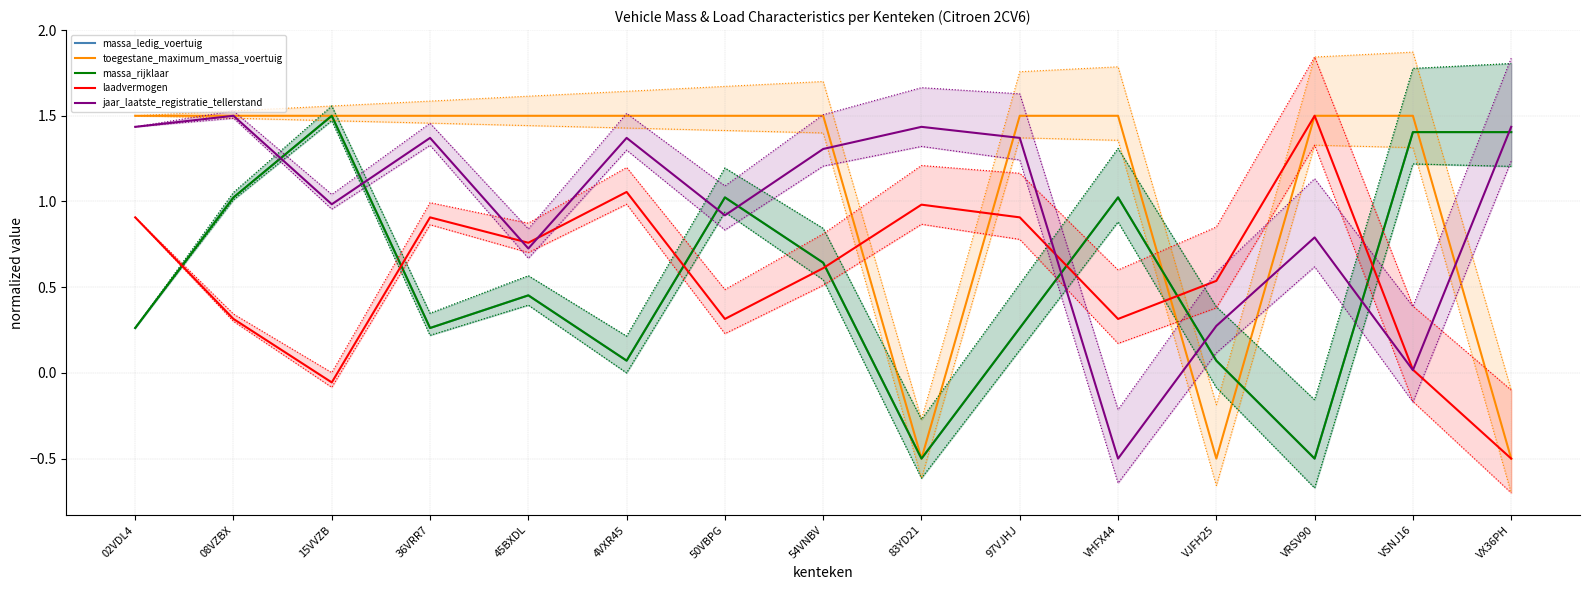

At which label does massa_ledig_voertuig first exceed 0?

02VDL4